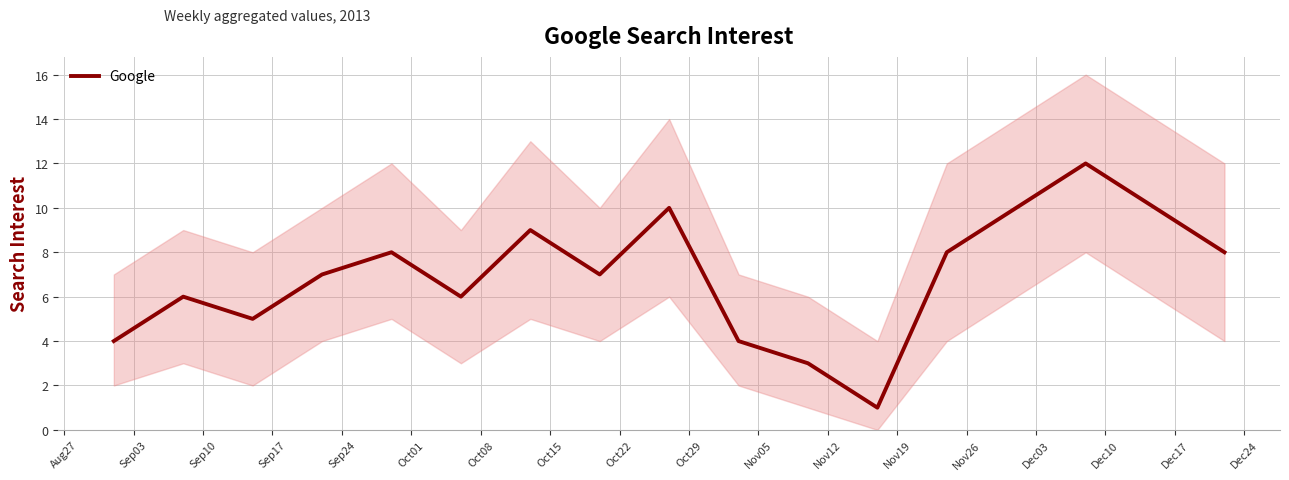

What is the highest value of the Google series?

12